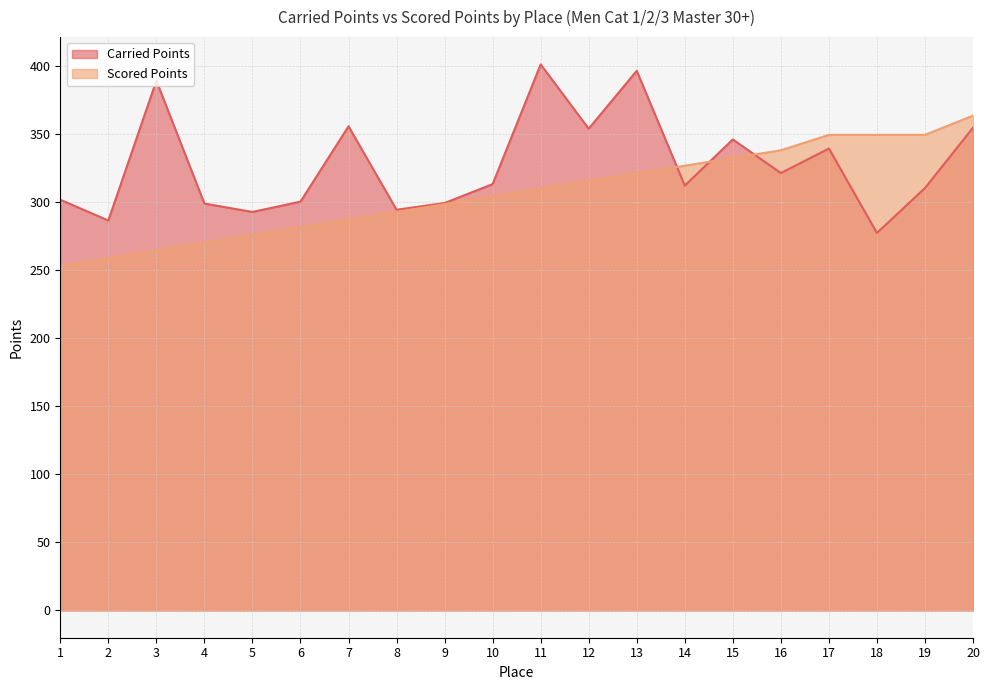

What is the difference between the highest and lowest values at 6?

18.9